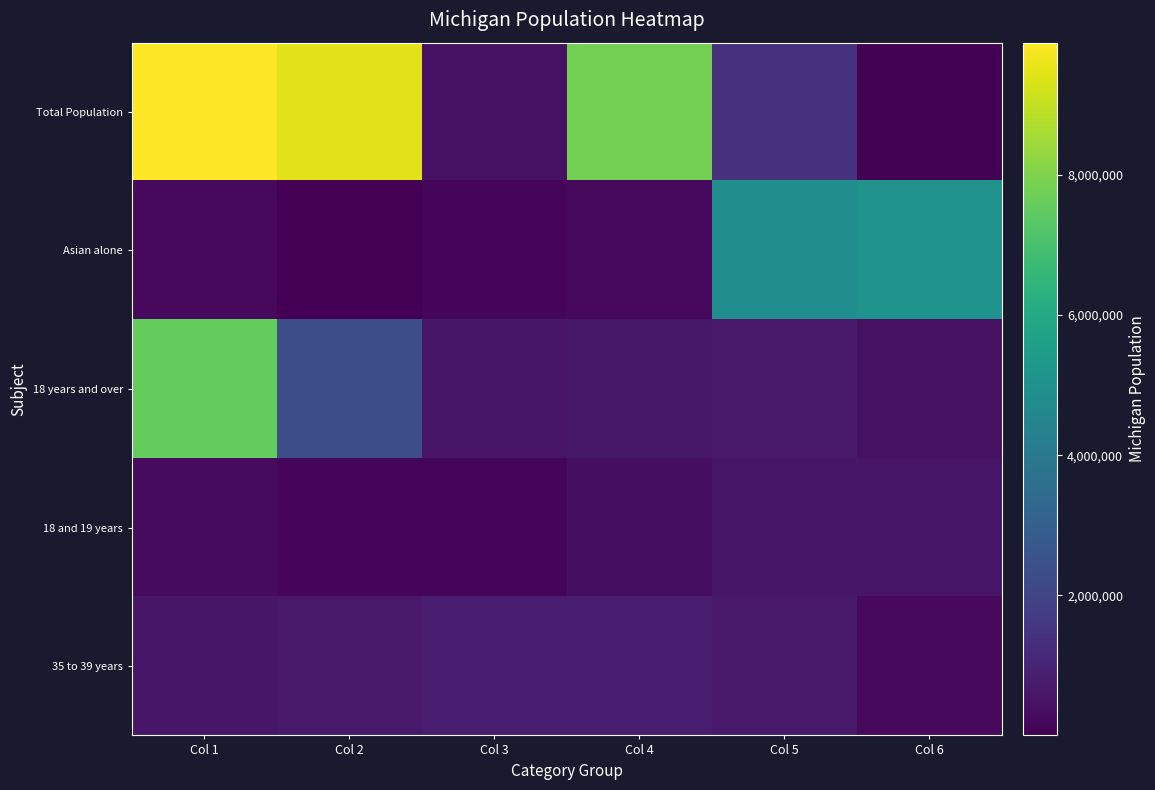

How many categories are shown in the chart?

6